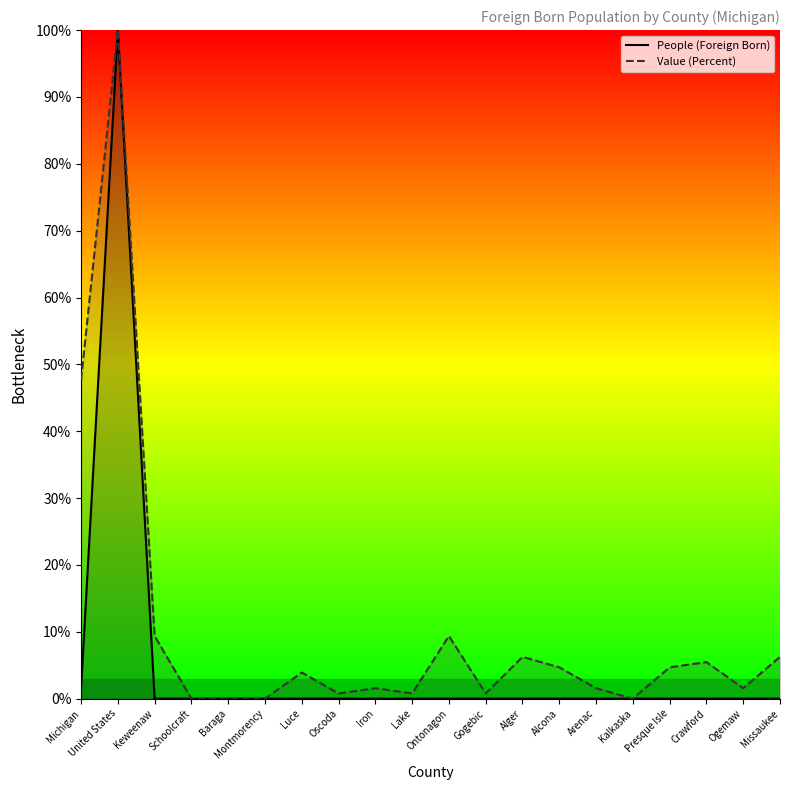

List the series in order of their peak value, lowest first.

People (Foreign Born), Value (Percent)